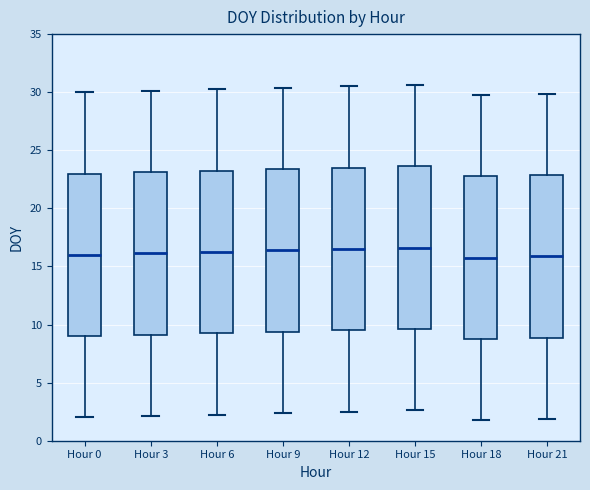

Where does the lower whisker of the box for Hour 21 end on the y-axis? The values are not printed on the chart, so give them approximately, as read against the axis.

2.0